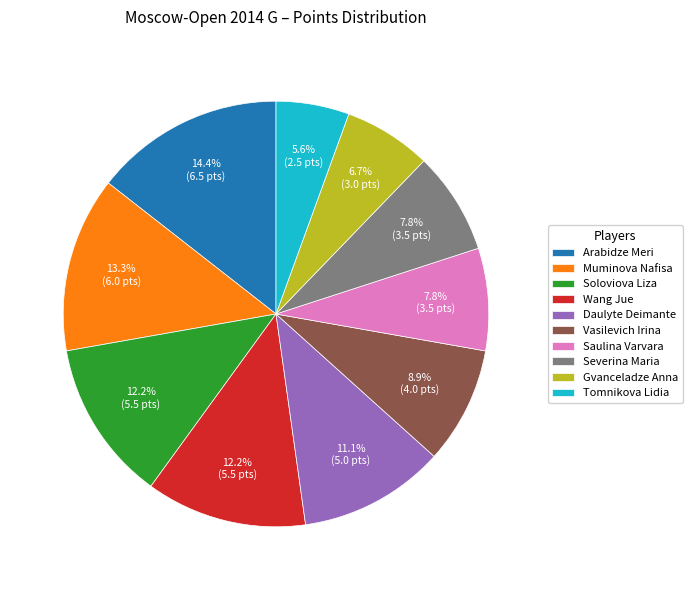

To the nearest percent, what is the average slice percentage?

10%